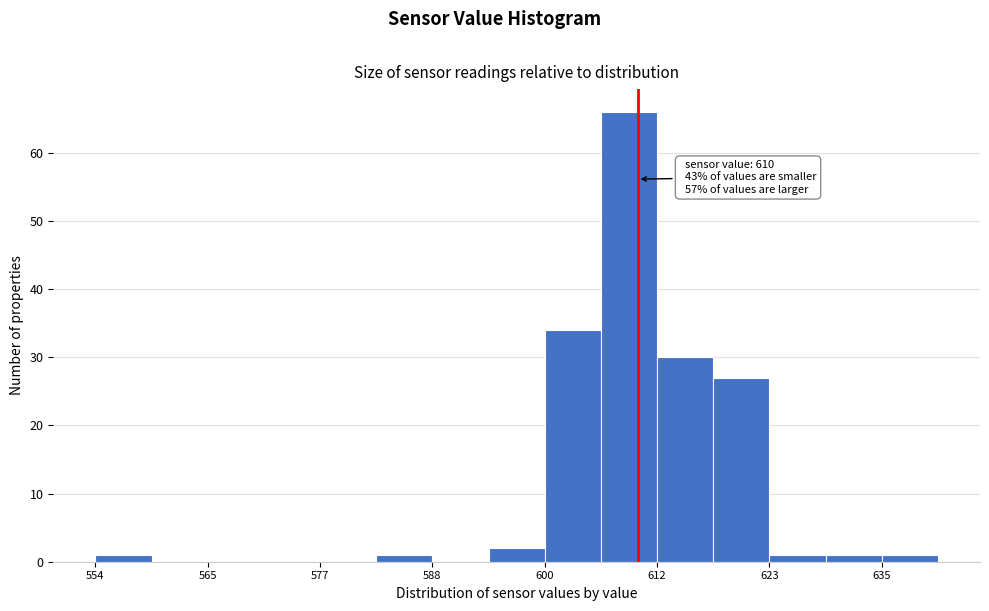

Read against the x-axis, roughly where is the centre of the tallest bar?

610